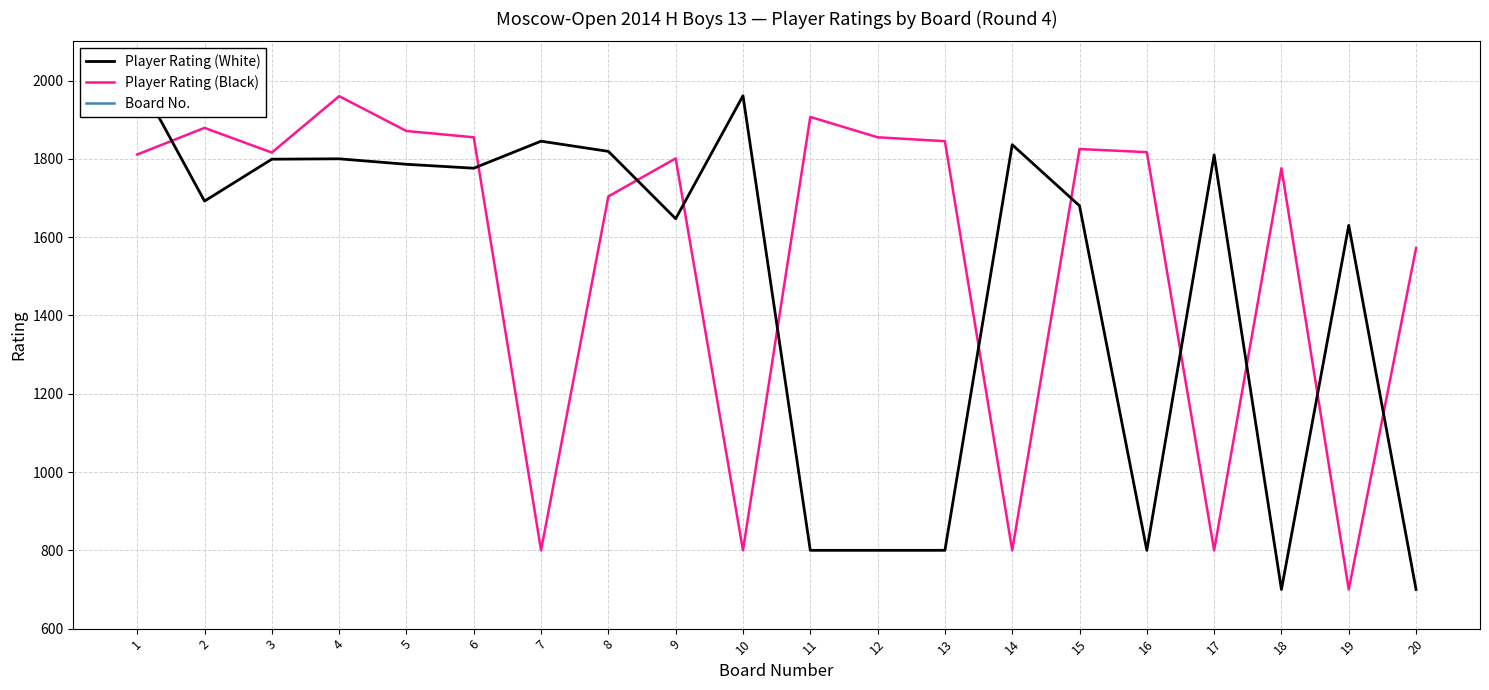

Reading left to right, list all the values displayed in this chart.

Player Rating (White): 1=2008	2=1692	3=1799	4=1800	5=1786	6=1776	7=1845	8=1819	9=1647	10=1961	11=800	12=800	13=800	14=1836	15=1680	16=800	17=1810	18=700	19=1630	20=700
Player Rating (Black): 1=1811	2=1879	3=1816	4=1960	5=1871	6=1855	7=800	8=1704	9=1801	10=800	11=1907	12=1855	13=1845	14=800	15=1825	16=1817	17=800	18=1776	19=700	20=1572
Board No.: 1=1	2=2	3=3	4=4	5=5	6=6	7=7	8=8	9=9	10=10	11=11	12=12	13=13	14=14	15=15	16=16	17=17	18=18	19=19	20=20